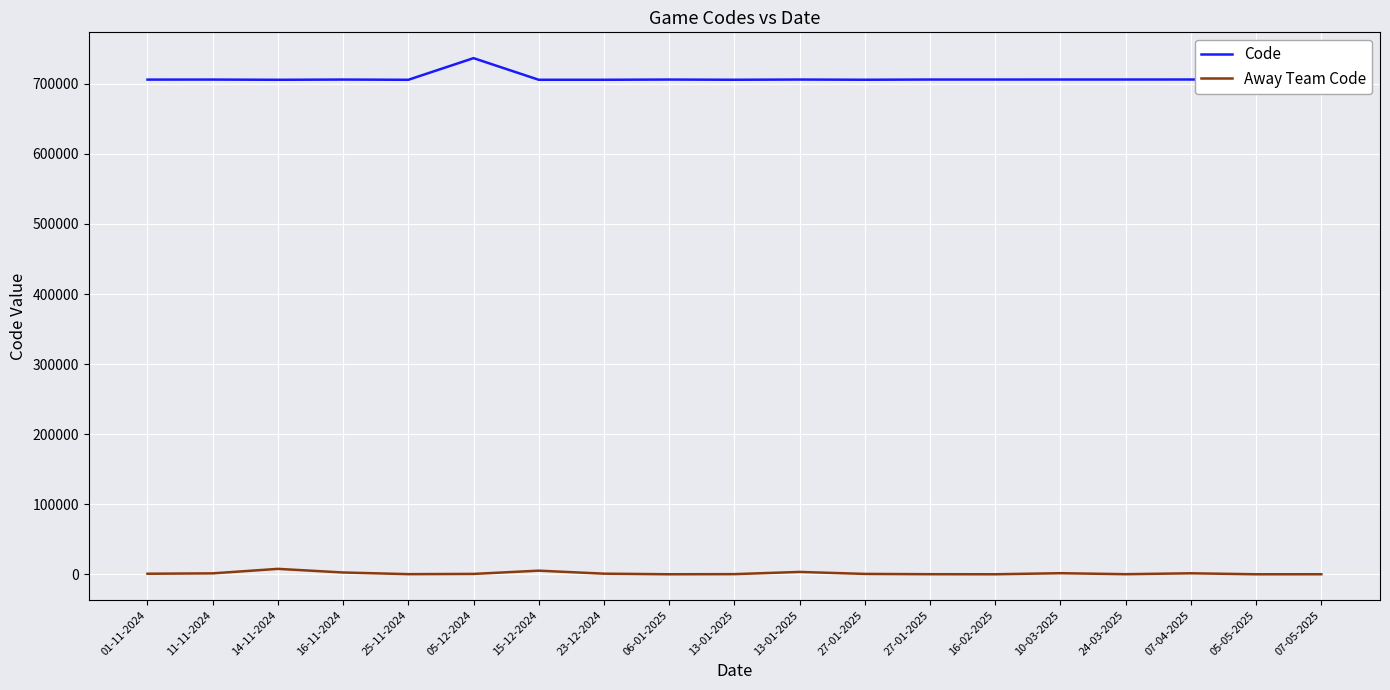

True or false: Code has a value of 706228 at 07-04-2025.

True